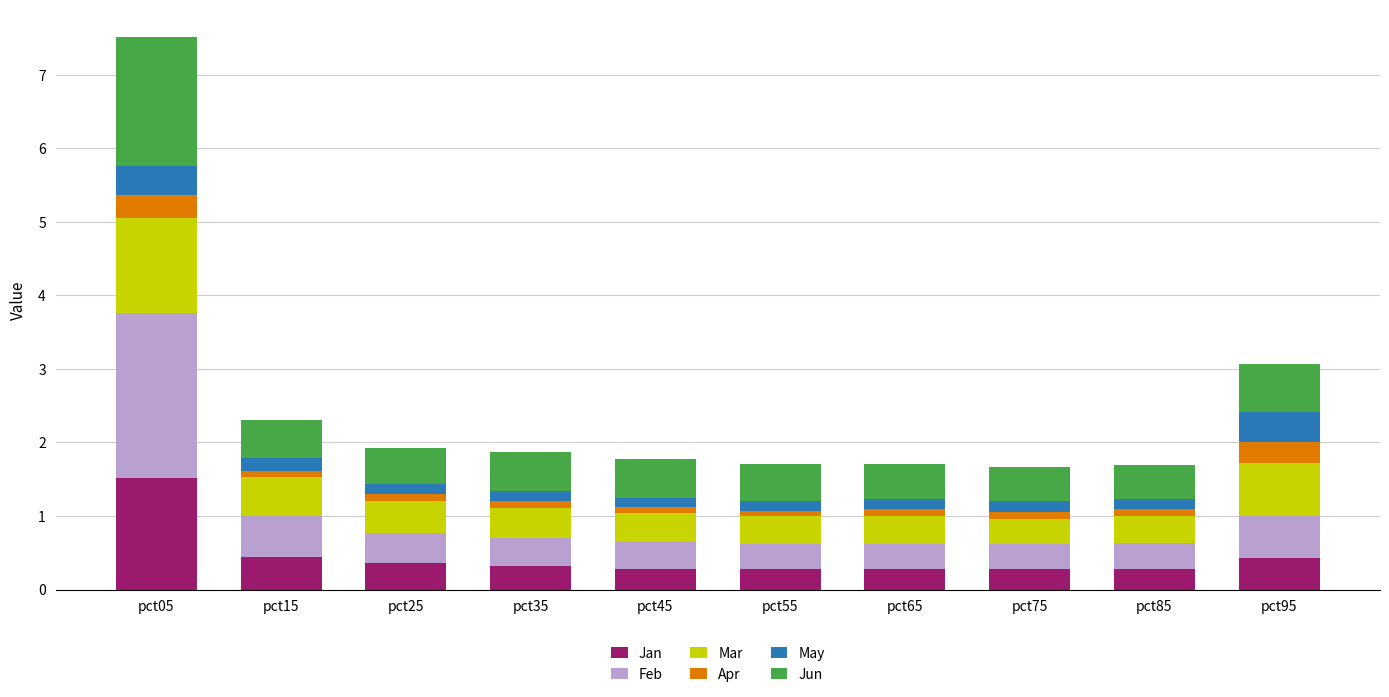

What is the highest value of the Jan series?

1.5